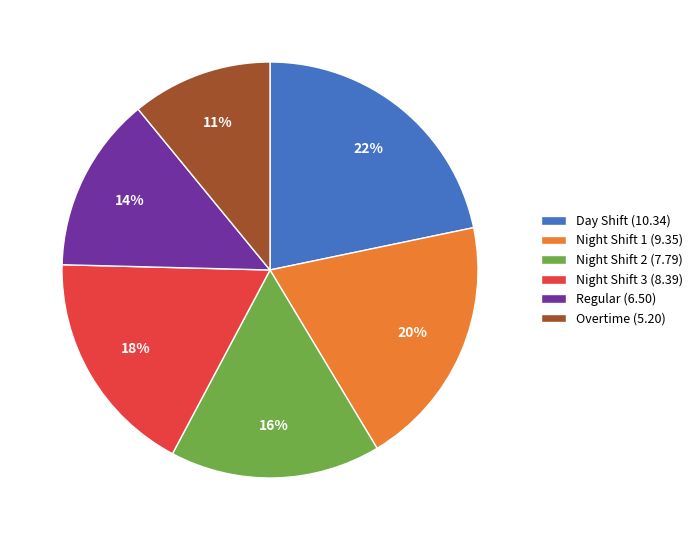

Is the sum of Night Shift 2 (7.79) and Day Shift (10.34) greater than half?

No